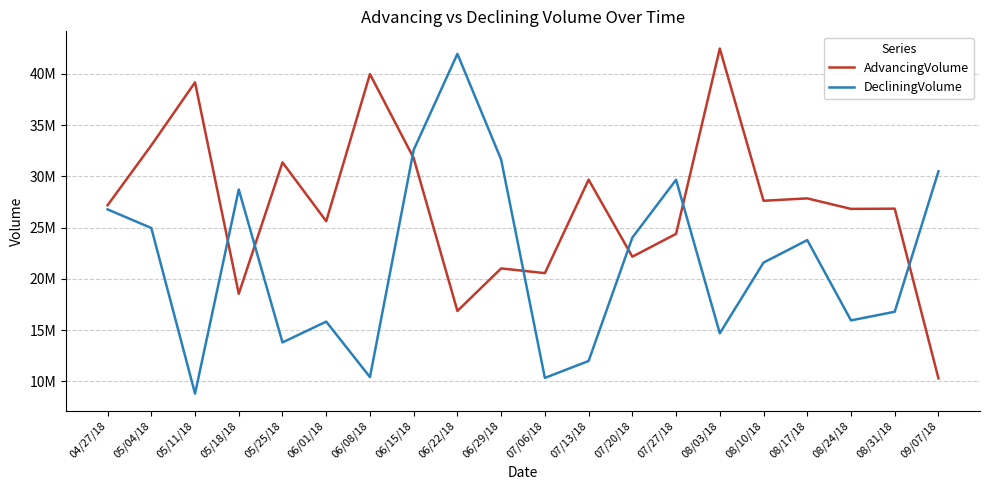

What is the label of the 13th point from the right?

06/15/18